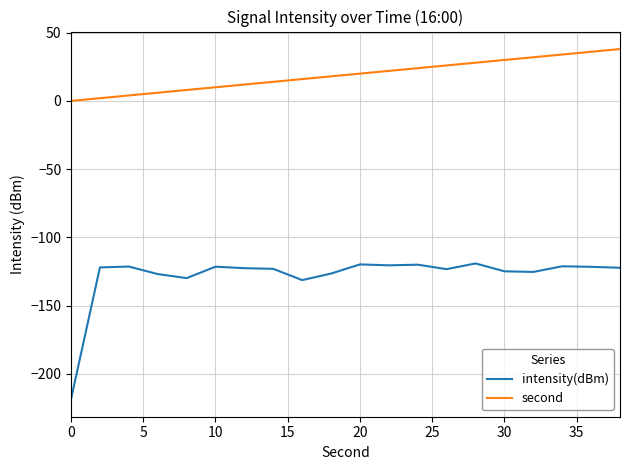

Which series has the largest range (max minus min)?

intensity(dBm)